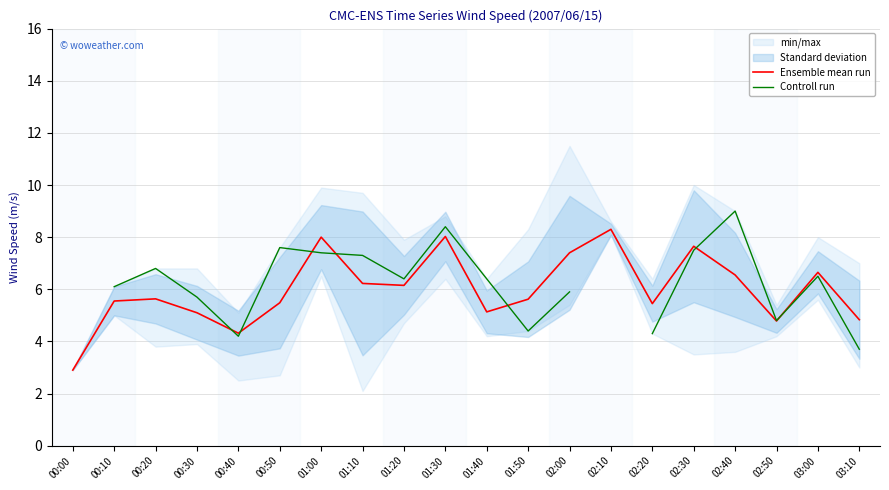

After their last crossing, which series has the higher values: Ensemble mean run or Controll run?

Ensemble mean run